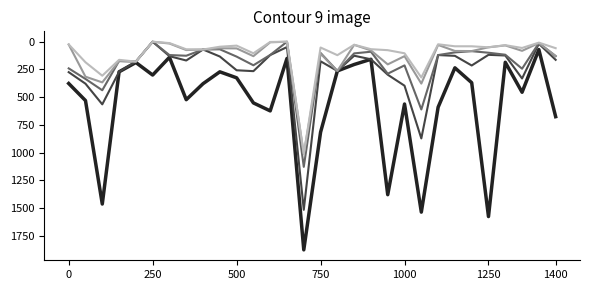

What is the maximum value shown in the chart?

1875